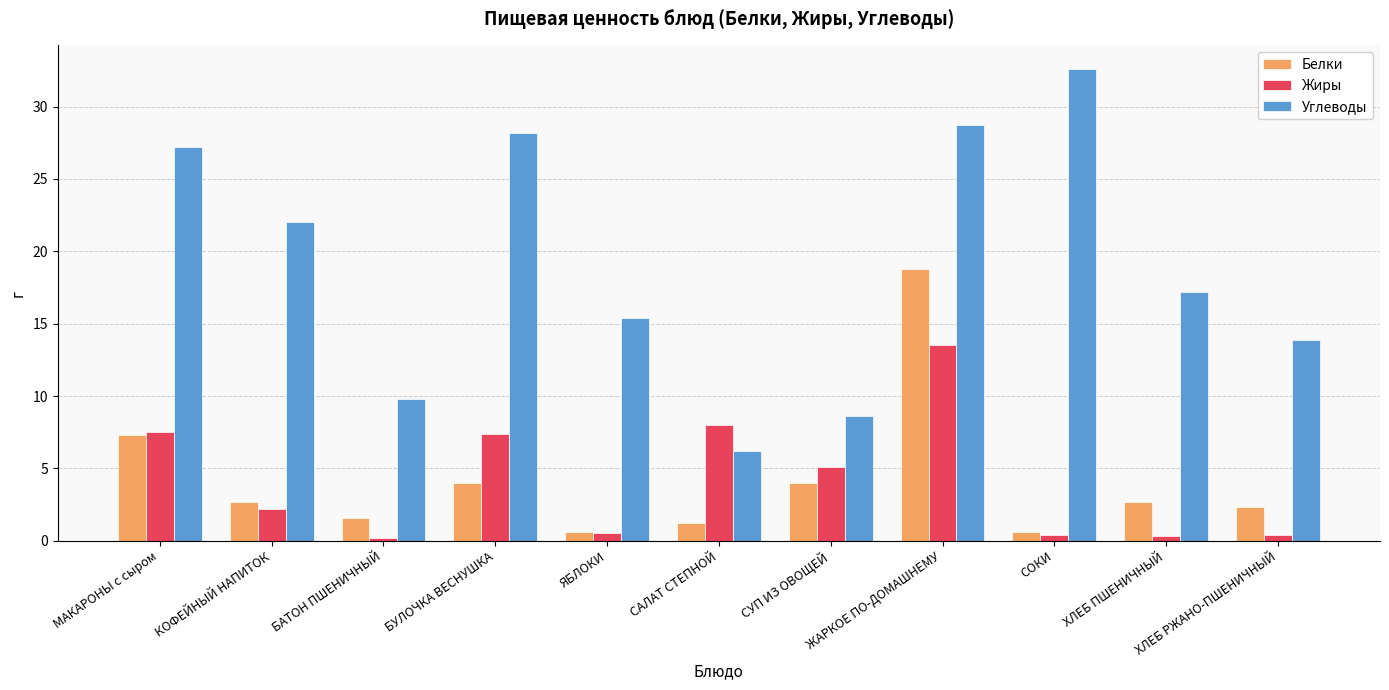

Is it true that Белки equals 2.3 at ХЛЕБ РЖАНО-ПШЕНИЧНЫЙ?

True